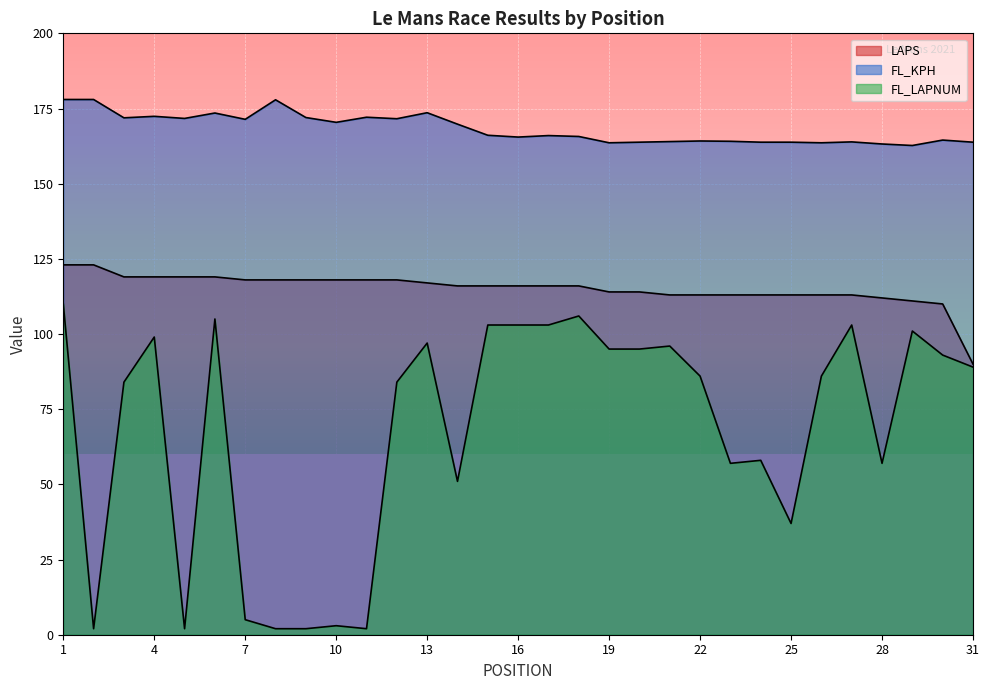

What is the difference between the maximum and minimum values in the LAPS series?

33.0